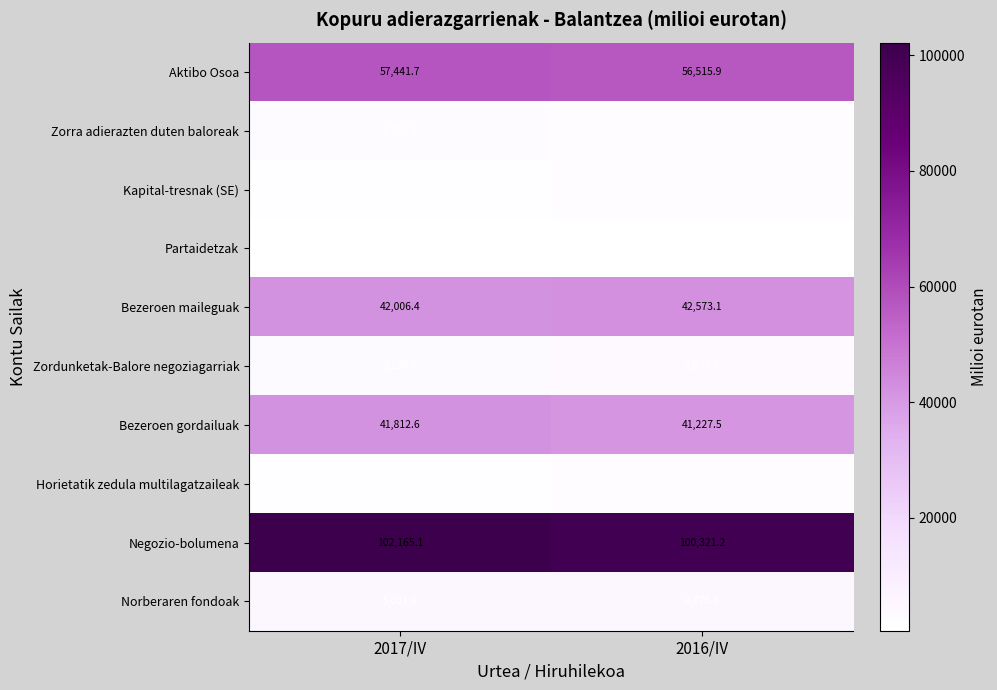

Which series has the largest total across all categories?

Negozio-bolumena